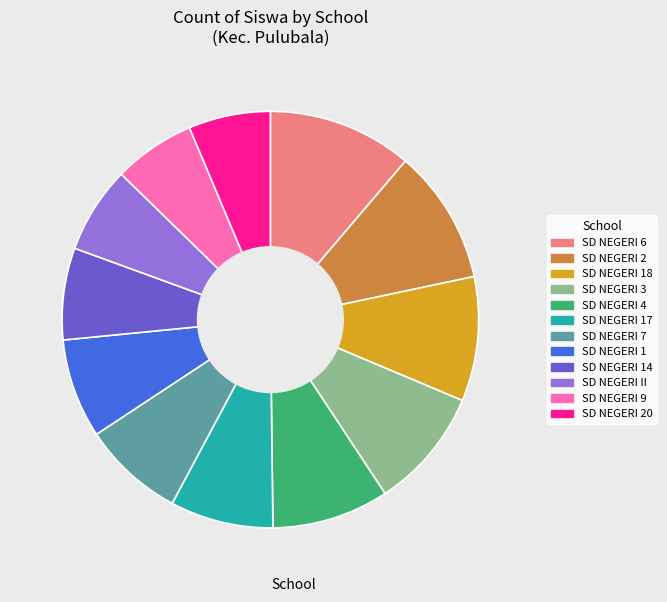

How many segments does this pie chart have?

12